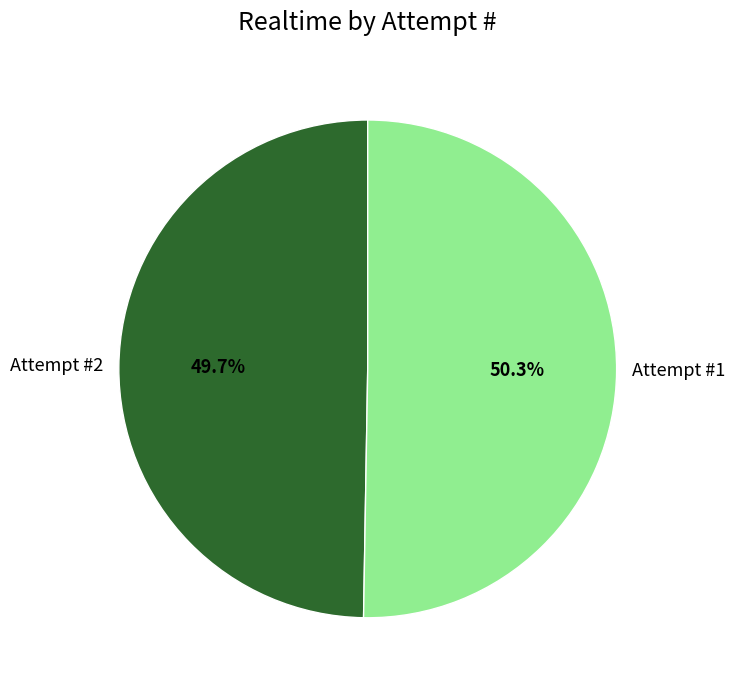

Approximately how many times larger is the value at Attempt #1 compared to Attempt #2?

1.0